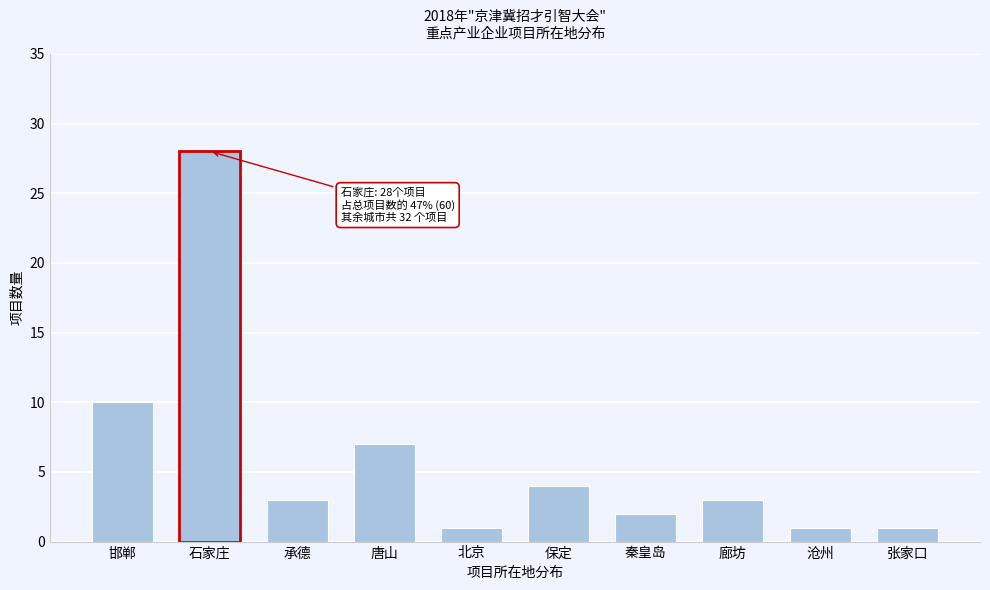

Reading right to left, what are all the values shown in this chart?

1	1	3	2	4	1	7	3	28	10